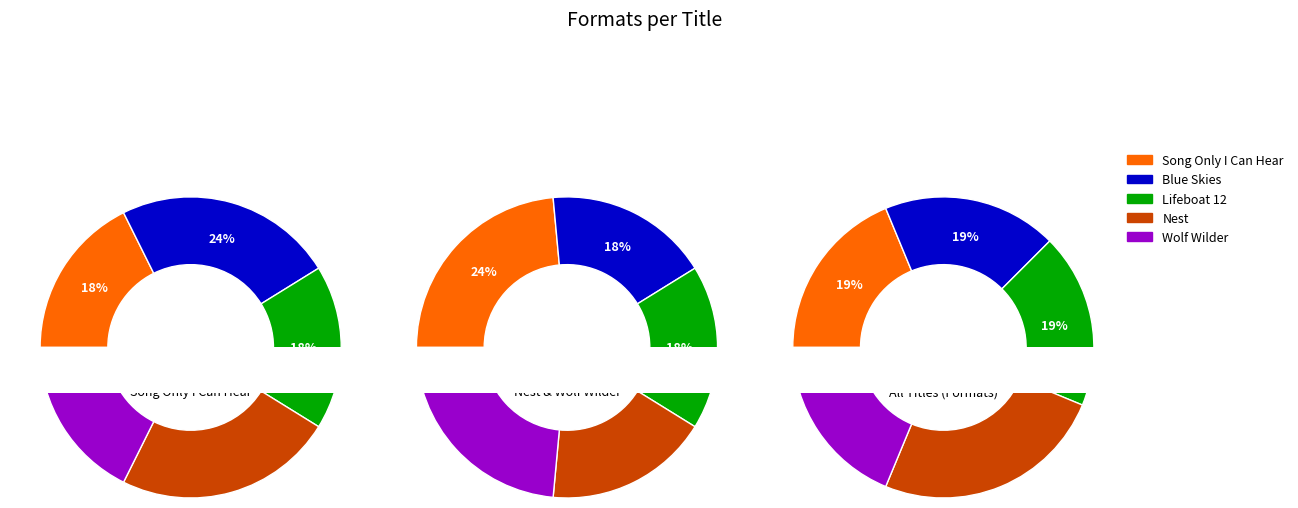

Which slice is the smallest?

Song Only I Can Hear